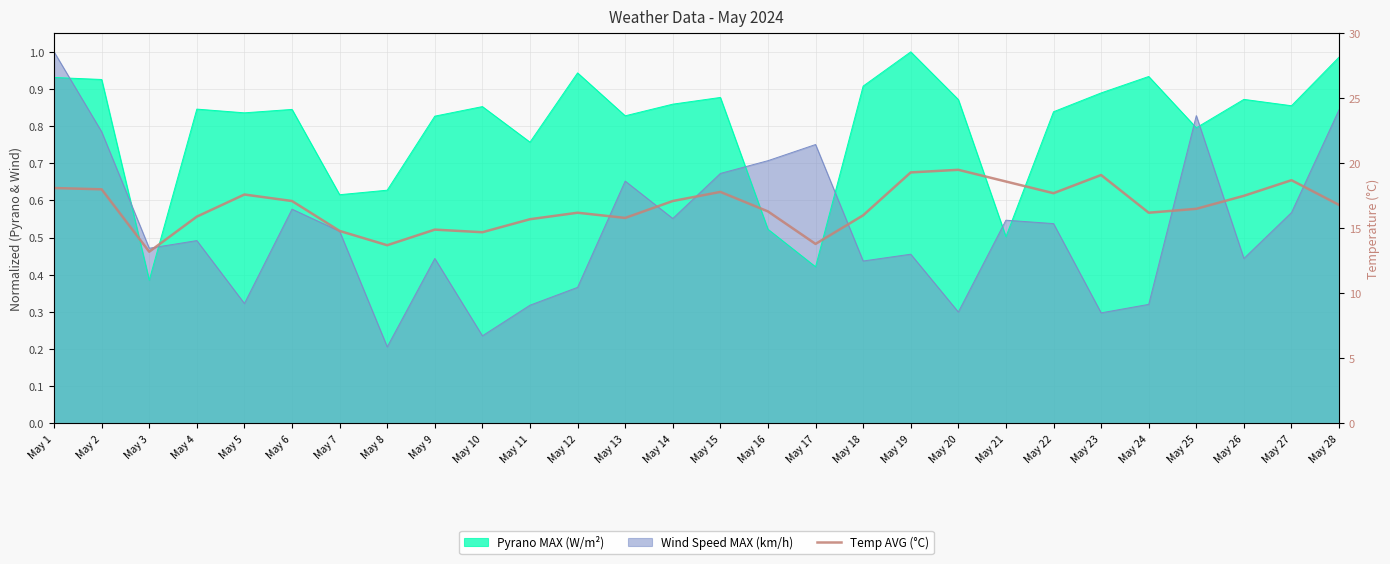

What is the change in value from May 10 to May 27?

+4.0